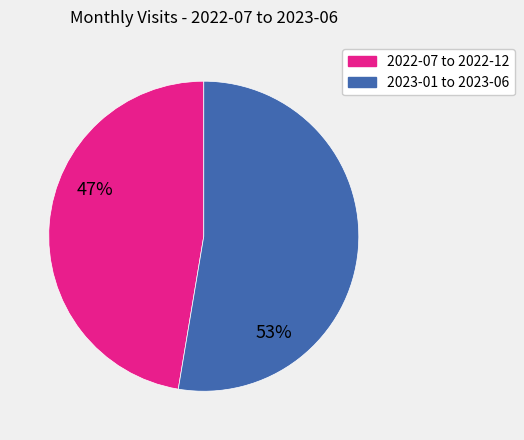

Is there a majority slice in this chart?

Yes